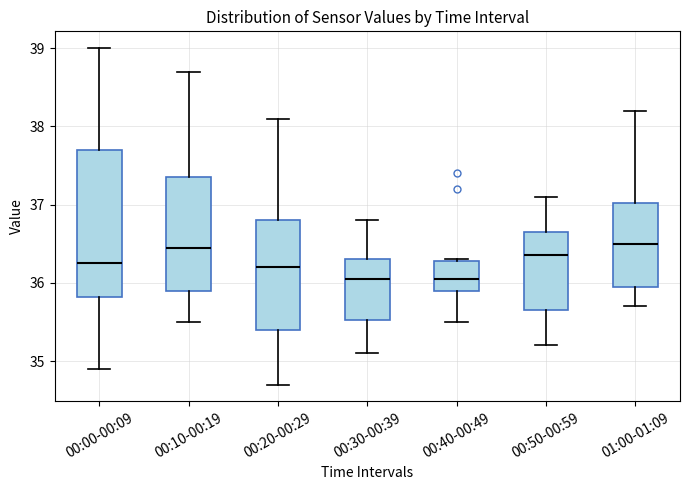

Reading left to right, read every box against the y-axis: the position of its median line, the range the box covers, and the ends of its whiskers. The values are not printed on the chart, so give them approximately, as read against the axis.

00:00-00:09: median 36.3, box 35.8 to 37.7, whiskers 34.9 to 39.0
00:10-00:19: median 36.5, box 35.9 to 37.4, whiskers 35.5 to 38.7
00:20-00:29: median 36.2, box 35.4 to 36.8, whiskers 34.7 to 38.1
00:30-00:39: median 36.1, box 35.5 to 36.3, whiskers 35.1 to 36.8
00:40-00:49: median 36.1, box 35.9 to 36.3, whiskers 35.5 to 36.3
00:50-00:59: median 36.4, box 35.7 to 36.7, whiskers 35.2 to 37.1
01:00-01:09: median 36.5, box 36.0 to 37.0, whiskers 35.7 to 38.2